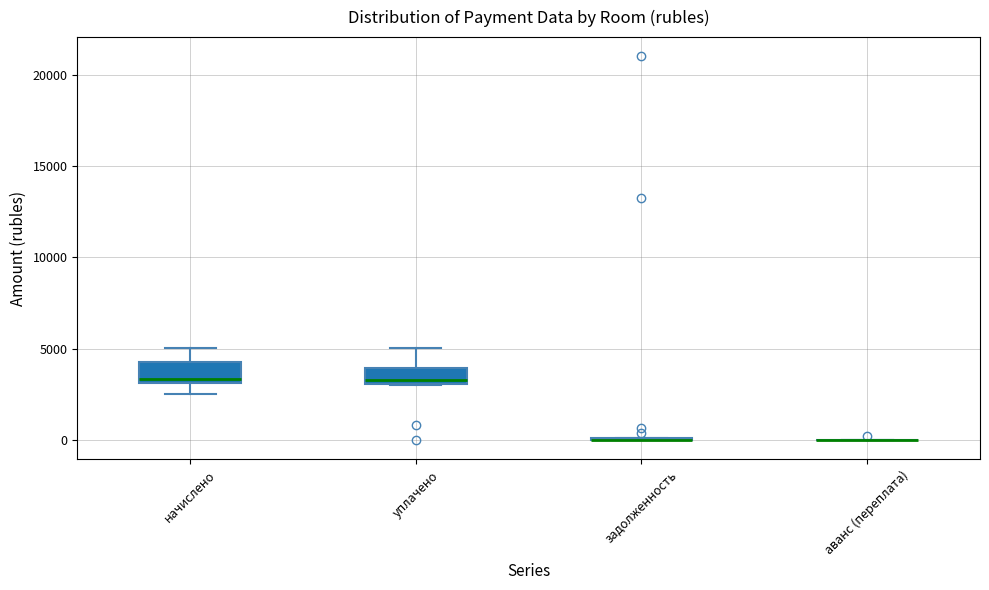

Reading left to right, transcribe this box plot: for each box, give where its median line is, the range the box spans, and where its two whiskers end, as read against the y-axis. The values are not printed on the chart, so give them approximately, as read against the axis.

начислено: median 3500, box 3000 to 4500, whiskers 2500 to 5000
уплачено: median 3500, box 3000 to 4000, whiskers 3000 to 5000
задолженность: box collapsed to a line at 0, whiskers 0 to 0
аванс (переплата): box collapsed to a line at 0, whiskers 0 to 0